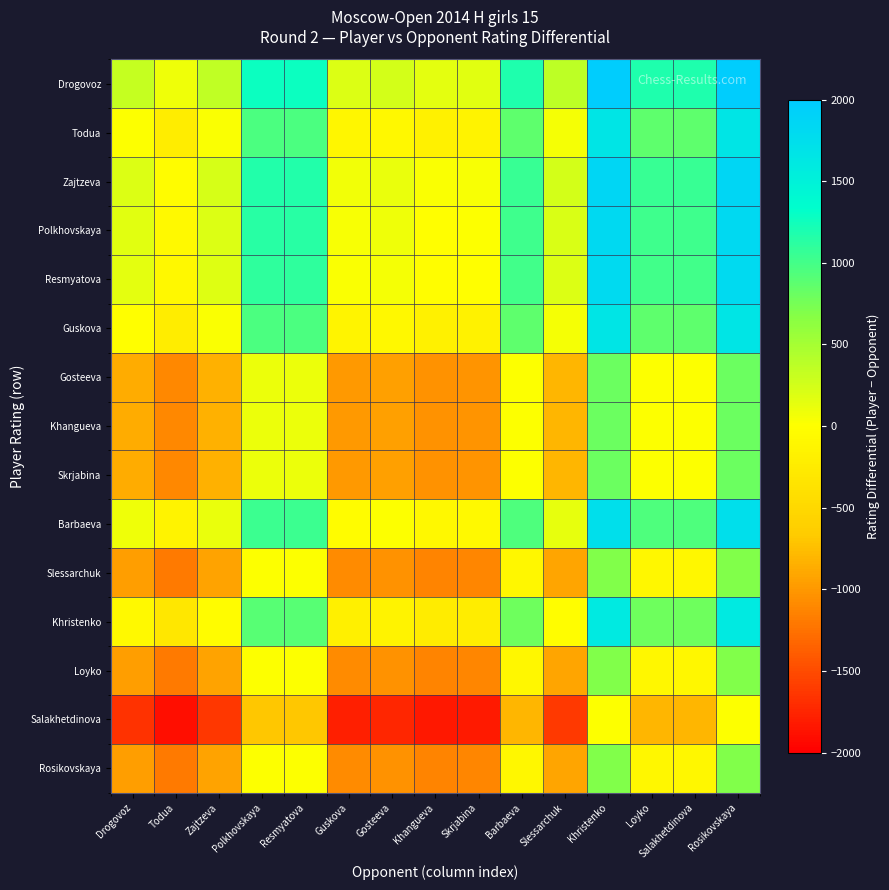

Reading left to right, what are all the values shown in this chart?

Drogovoz: Drogovoz=318	Todua=87	Zajtzeva=346	Polkhovskaya=1281	Resmyatova=1281	Guskova=191	Gosteeva=235	Khangueva=144	Skrjabina=163	Barbaeva=1181	Slessarchuk=370	Khristenko=1981	Loyko=1181	Salakhetdinova=1181	Rosikovskaya=1981
Todua: Drogovoz=2	Todua=-229	Zajtzeva=30	Polkhovskaya=965	Resmyatova=965	Guskova=-125	Gosteeva=-81	Khangueva=-172	Skrjabina=-153	Barbaeva=865	Slessarchuk=54	Khristenko=1665	Loyko=865	Salakhetdinova=865	Rosikovskaya=1665
Zajtzeva: Drogovoz=194	Todua=-37	Zajtzeva=222	Polkhovskaya=1157	Resmyatova=1157	Guskova=67	Gosteeva=111	Khangueva=20	Skrjabina=39	Barbaeva=1057	Slessarchuk=246	Khristenko=1857	Loyko=1057	Salakhetdinova=1057	Rosikovskaya=1857
Polkhovskaya: Drogovoz=165	Todua=-66	Zajtzeva=193	Polkhovskaya=1128	Resmyatova=1128	Guskova=38	Gosteeva=82	Khangueva=-9	Skrjabina=10	Barbaeva=1028	Slessarchuk=217	Khristenko=1828	Loyko=1028	Salakhetdinova=1028	Rosikovskaya=1828
Resmyatova: Drogovoz=144	Todua=-87	Zajtzeva=172	Polkhovskaya=1107	Resmyatova=1107	Guskova=17	Gosteeva=61	Khangueva=-30	Skrjabina=-11	Barbaeva=1007	Slessarchuk=196	Khristenko=1807	Loyko=1007	Salakhetdinova=1007	Rosikovskaya=1807
Guskova: Drogovoz=-2	Todua=-233	Zajtzeva=26	Polkhovskaya=961	Resmyatova=961	Guskova=-129	Gosteeva=-85	Khangueva=-176	Skrjabina=-157	Barbaeva=861	Slessarchuk=50	Khristenko=1661	Loyko=861	Salakhetdinova=861	Rosikovskaya=1661
Gosteeva: Drogovoz=-863	Todua=-1094	Zajtzeva=-835	Polkhovskaya=100	Resmyatova=100	Guskova=-990	Gosteeva=-946	Khangueva=-1037	Skrjabina=-1018	Barbaeva=0	Slessarchuk=-811	Khristenko=800	Loyko=0	Salakhetdinova=0	Rosikovskaya=800
Khangueva: Drogovoz=-863	Todua=-1094	Zajtzeva=-835	Polkhovskaya=100	Resmyatova=100	Guskova=-990	Gosteeva=-946	Khangueva=-1037	Skrjabina=-1018	Barbaeva=0	Slessarchuk=-811	Khristenko=800	Loyko=0	Salakhetdinova=0	Rosikovskaya=800
Skrjabina: Drogovoz=-863	Todua=-1094	Zajtzeva=-835	Polkhovskaya=100	Resmyatova=100	Guskova=-990	Gosteeva=-946	Khangueva=-1037	Skrjabina=-1018	Barbaeva=0	Slessarchuk=-811	Khristenko=800	Loyko=0	Salakhetdinova=0	Rosikovskaya=800
Barbaeva: Drogovoz=83	Todua=-148	Zajtzeva=111	Polkhovskaya=1046	Resmyatova=1046	Guskova=-44	Gosteeva=0	Khangueva=-91	Skrjabina=-72	Barbaeva=946	Slessarchuk=135	Khristenko=1746	Loyko=946	Salakhetdinova=946	Rosikovskaya=1746
Slessarchuk: Drogovoz=-963	Todua=-1194	Zajtzeva=-935	Polkhovskaya=0	Resmyatova=0	Guskova=-1090	Gosteeva=-1046	Khangueva=-1137	Skrjabina=-1118	Barbaeva=-100	Slessarchuk=-911	Khristenko=700	Loyko=-100	Salakhetdinova=-100	Rosikovskaya=700
Khristenko: Drogovoz=-68	Todua=-299	Zajtzeva=-40	Polkhovskaya=895	Resmyatova=895	Guskova=-195	Gosteeva=-151	Khangueva=-242	Skrjabina=-223	Barbaeva=795	Slessarchuk=-16	Khristenko=1595	Loyko=795	Salakhetdinova=795	Rosikovskaya=1595
Loyko: Drogovoz=-963	Todua=-1194	Zajtzeva=-935	Polkhovskaya=0	Resmyatova=0	Guskova=-1090	Gosteeva=-1046	Khangueva=-1137	Skrjabina=-1118	Barbaeva=-100	Slessarchuk=-911	Khristenko=700	Loyko=-100	Salakhetdinova=-100	Rosikovskaya=700
Salakhetdinova: Drogovoz=-1663	Todua=-1894	Zajtzeva=-1635	Polkhovskaya=-700	Resmyatova=-700	Guskova=-1790	Gosteeva=-1746	Khangueva=-1837	Skrjabina=-1818	Barbaeva=-800	Slessarchuk=-1611	Khristenko=0	Loyko=-800	Salakhetdinova=-800	Rosikovskaya=0
Rosikovskaya: Drogovoz=-963	Todua=-1194	Zajtzeva=-935	Polkhovskaya=0	Resmyatova=0	Guskova=-1090	Gosteeva=-1046	Khangueva=-1137	Skrjabina=-1118	Barbaeva=-100	Slessarchuk=-911	Khristenko=700	Loyko=-100	Salakhetdinova=-100	Rosikovskaya=700